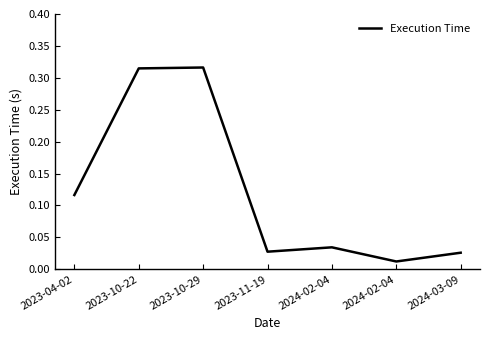

How many lines are shown in the chart?

1